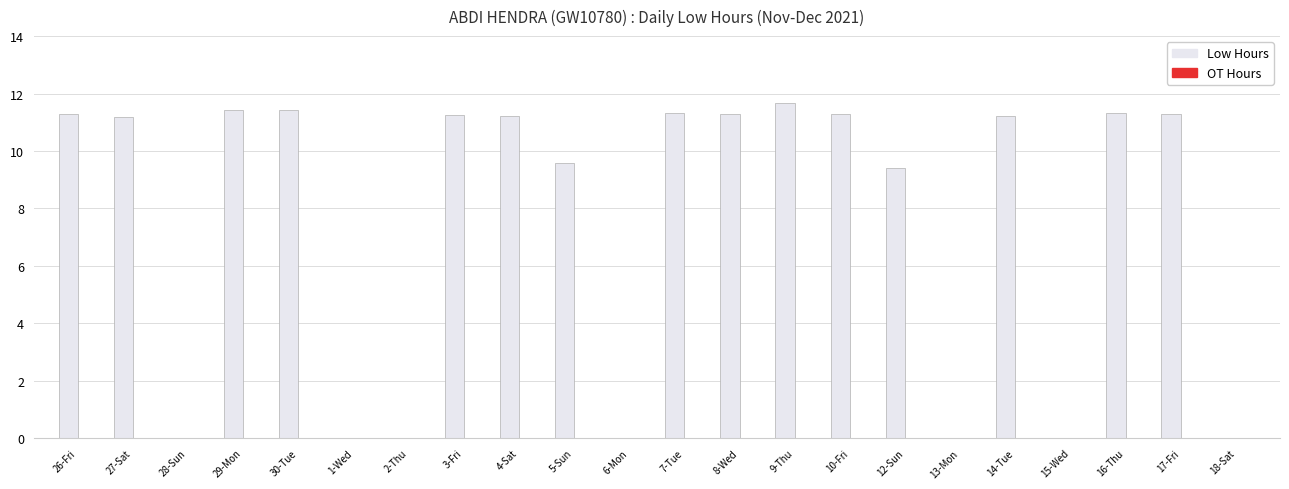

Read the value at 5-Sun.

9.6